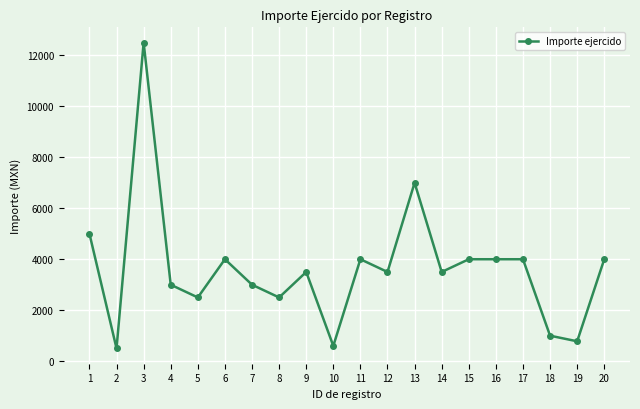

The chart shows a value of 780 at 19. True or false?

True